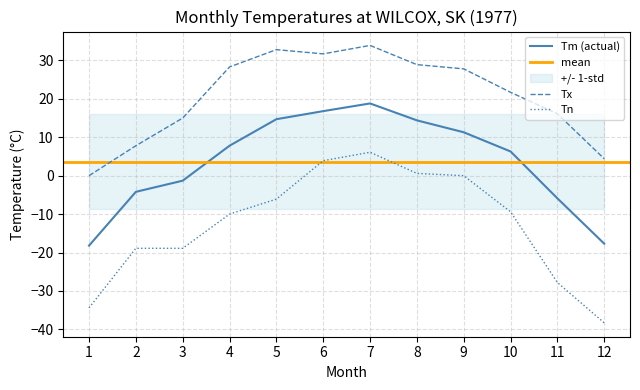

True or false: Tm and Tx intersect in this chart.

False